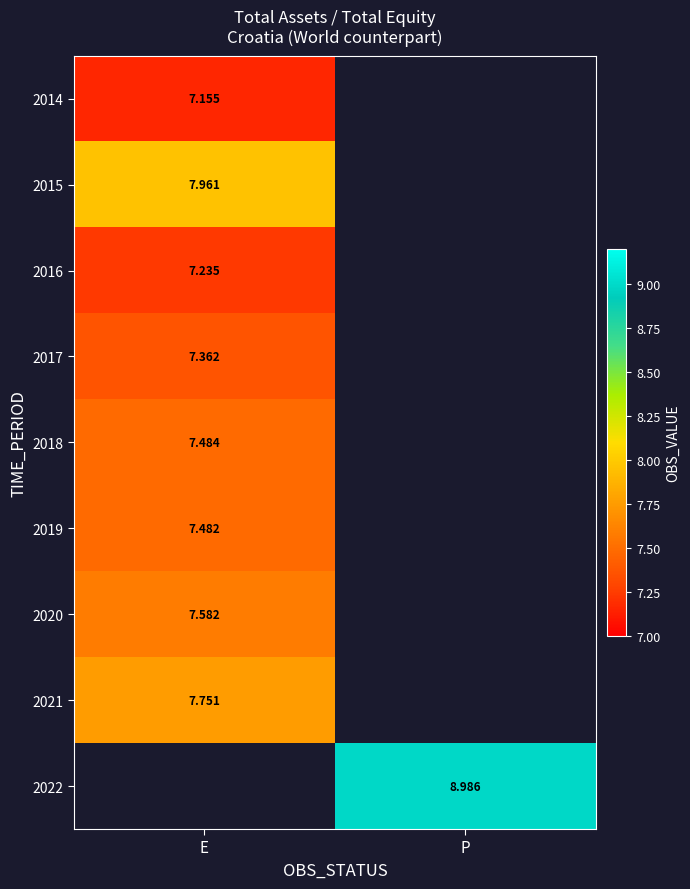

The value of 2019 at E is 10.9. True or false?

False